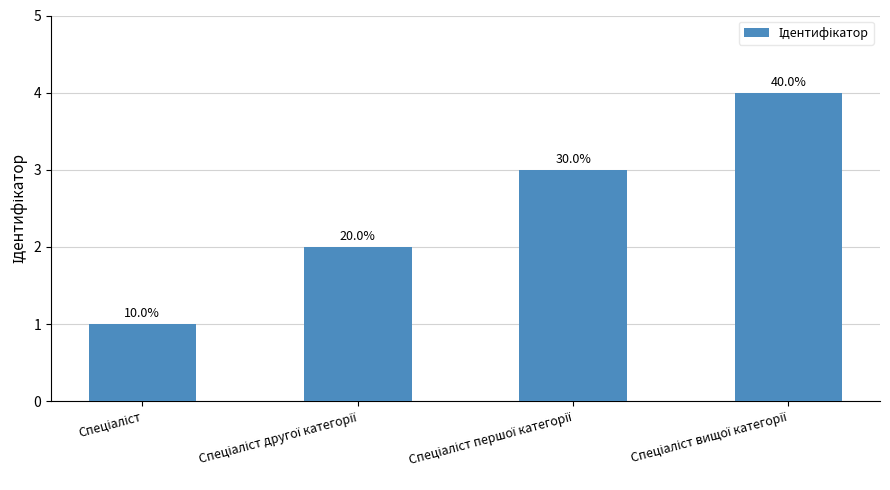

Reading left to right, what are all the values shown in this chart?

Спеціаліст=1	Спеціаліст другої категорії=2	Спеціаліст першої категорії=3	Спеціаліст вищої категорії=4